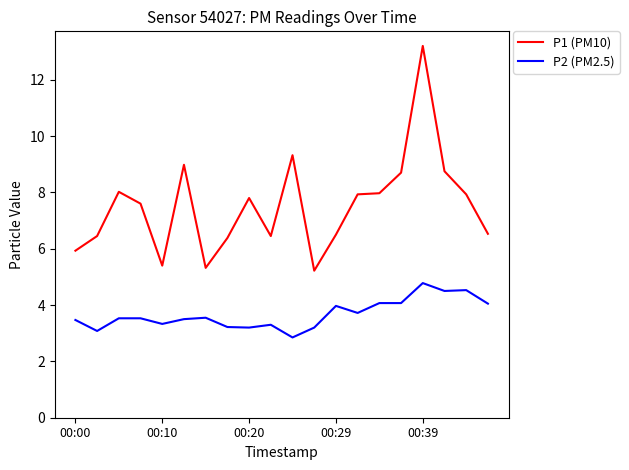

True or false: P2 (PM2.5) has more than 0 interior local peaks.

True